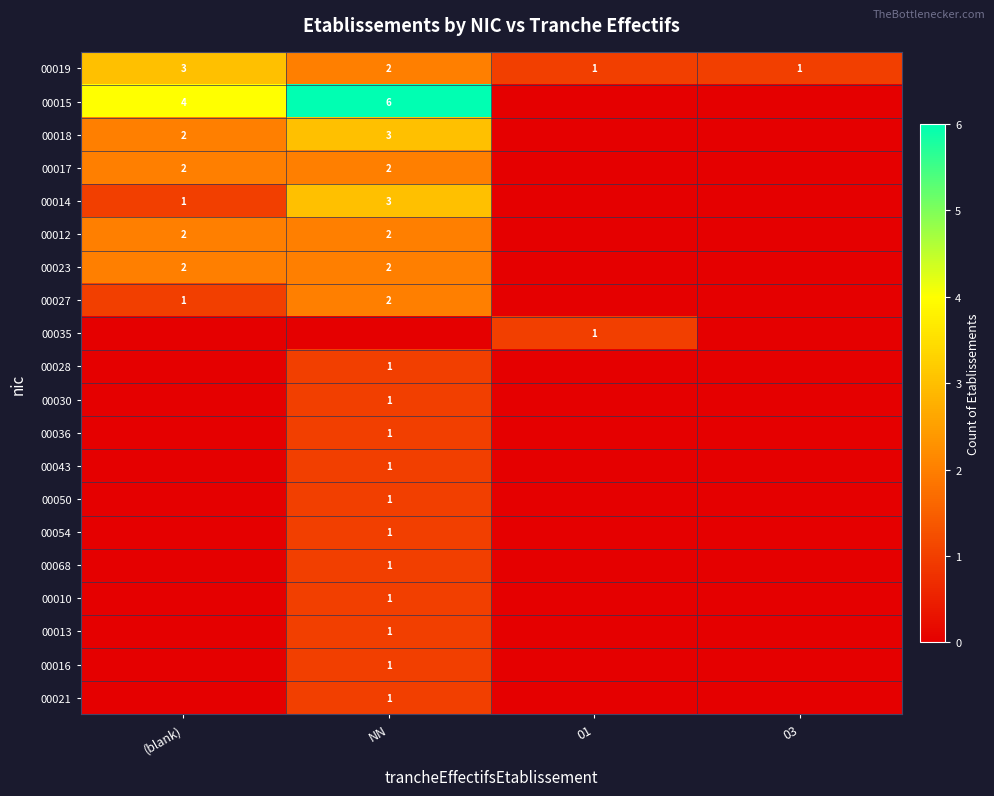

What is the maximum value for 00019?

3